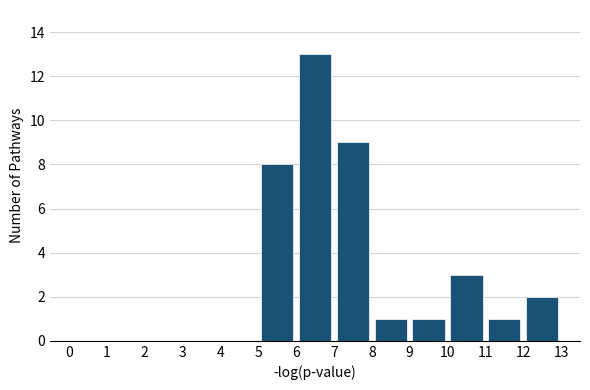

Over which range of the x-axis is the bar tallest?

6 to 7